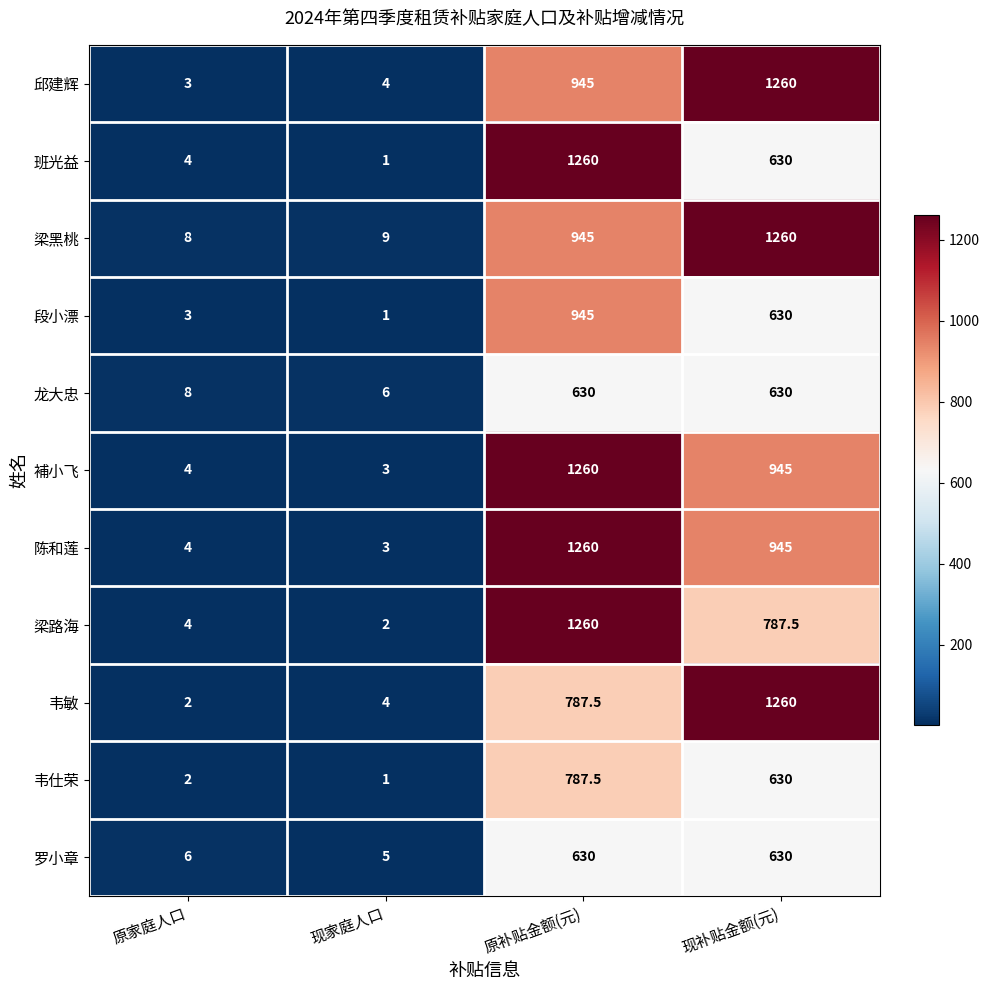

Is it true that 韦敏 equals 4.0 at 现家庭人口?

True